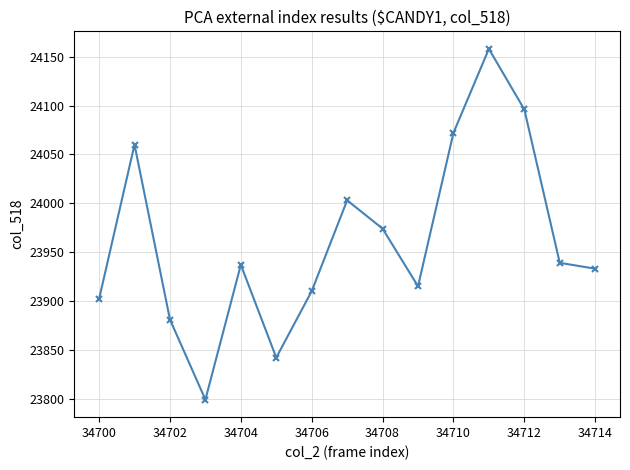

What is the value of the 3rd point from the left?

23881